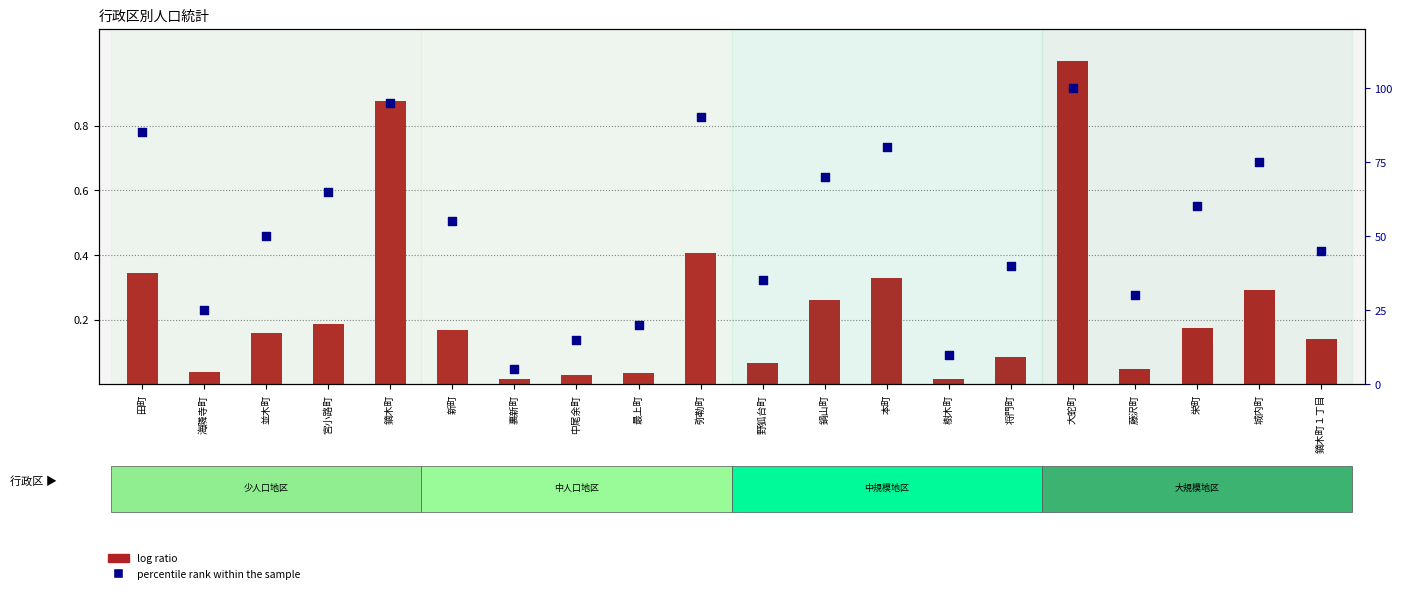

At how many categories does at least one series exceed 30?

14